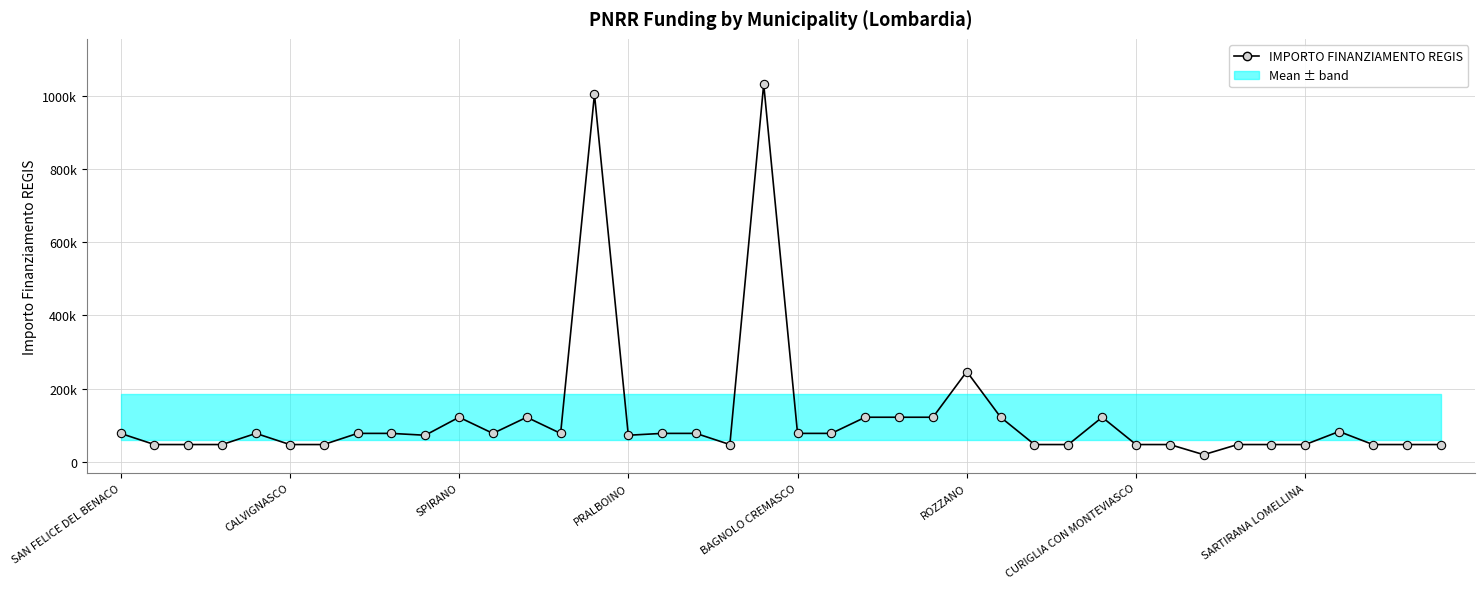

Reading left to right, what are all the values shown in this chart?

77897	47427	47427	47427	77897	47427	47427	77897	77897	72828	121992	77897	121992	77897	1003880	72828	77897	77897	47427	1031574	77897	77897	121992	121992	121992	246824	121992	47427	47427	121992	47427	47427	19752	47427	47427	47427	83044	47427	47427	47427